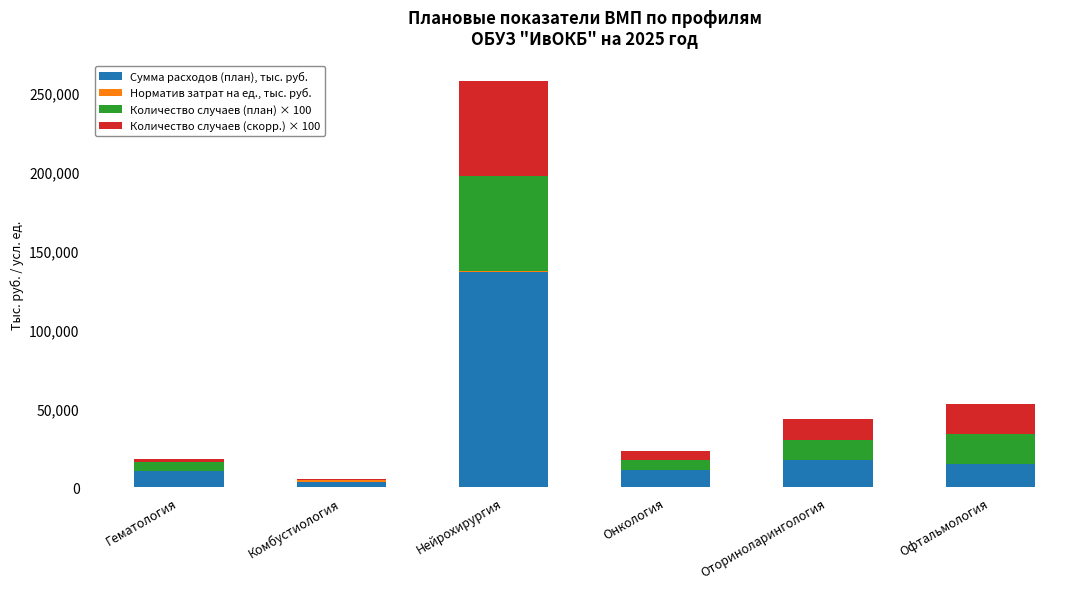

What is the highest value of the Сумма расходов (план), тыс. руб. series?

136540.8